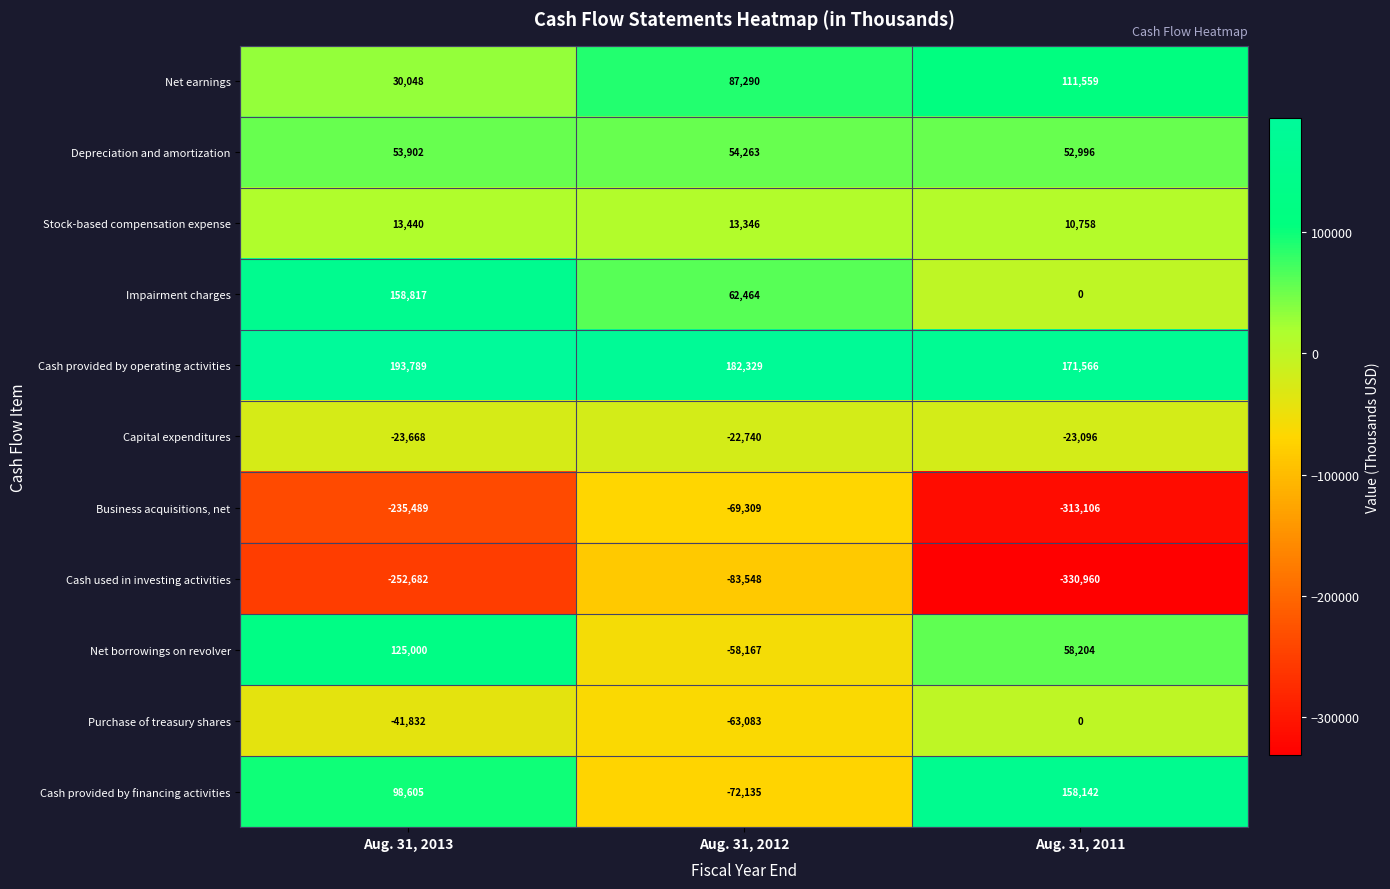

Count the Cash provided by financing activities values in the range -72135 to 158142.

3